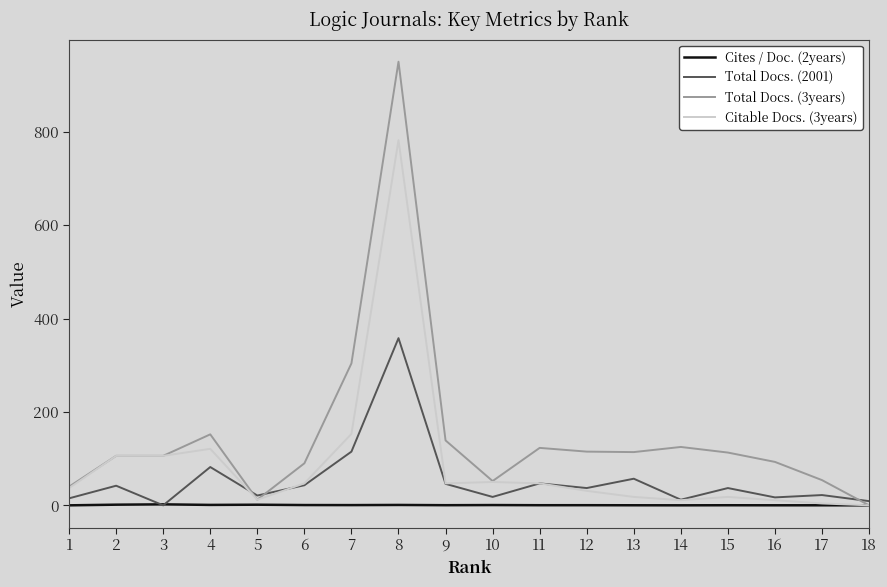

How many categories are shown in the chart?

18